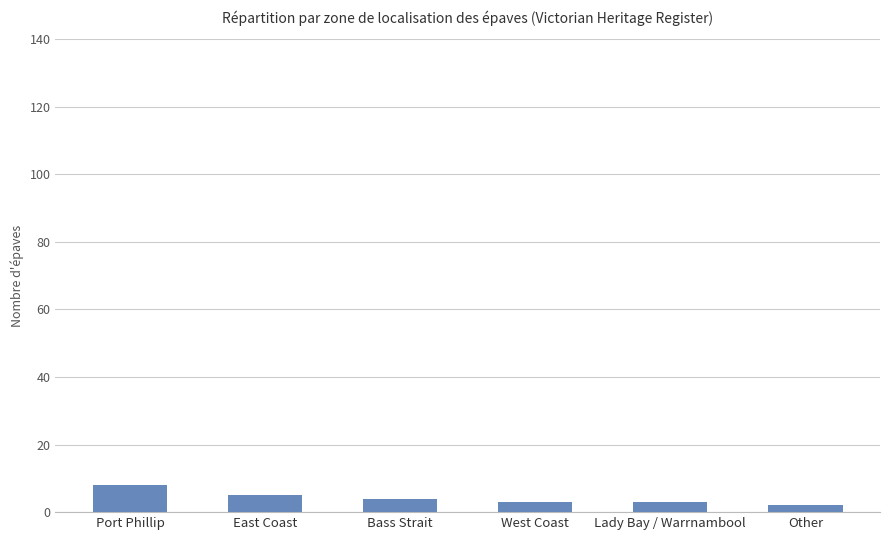

What is the difference between the second highest and second lowest values?

2